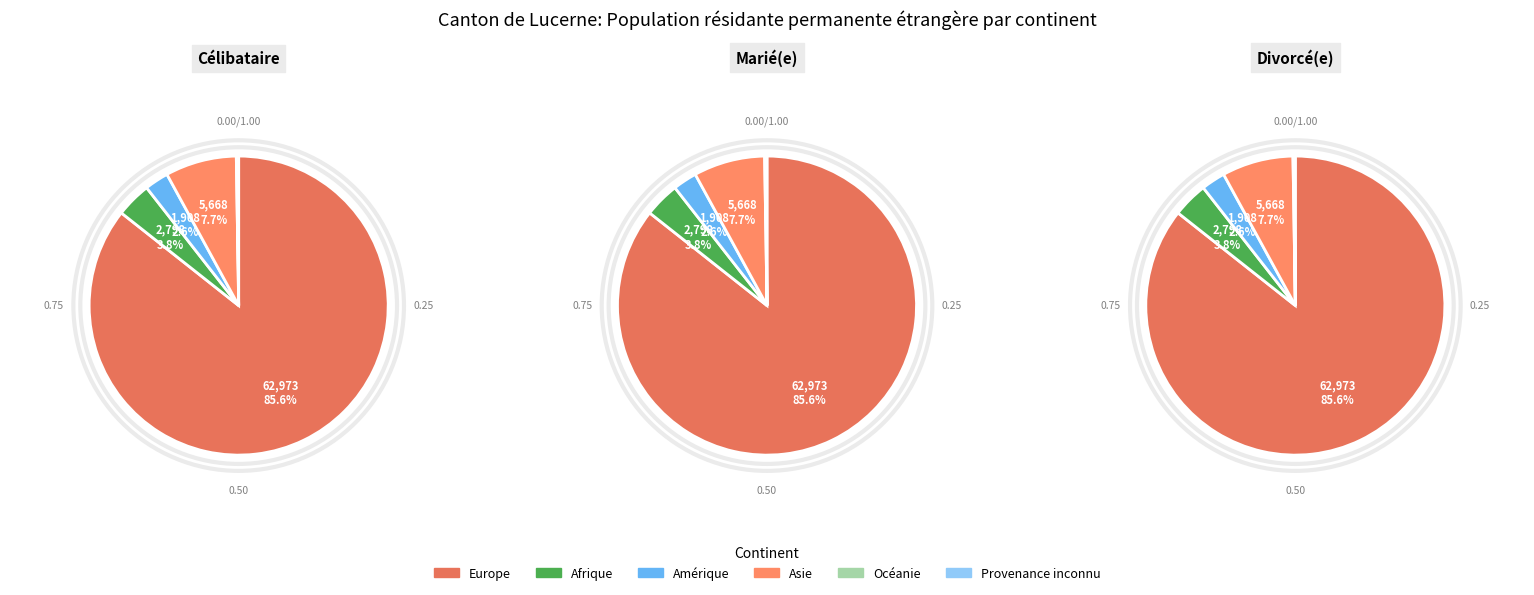

Rank the categories by value from highest to lowest.

Europe, Asie, Afrique, Amérique, Provenance inconnu, Océanie